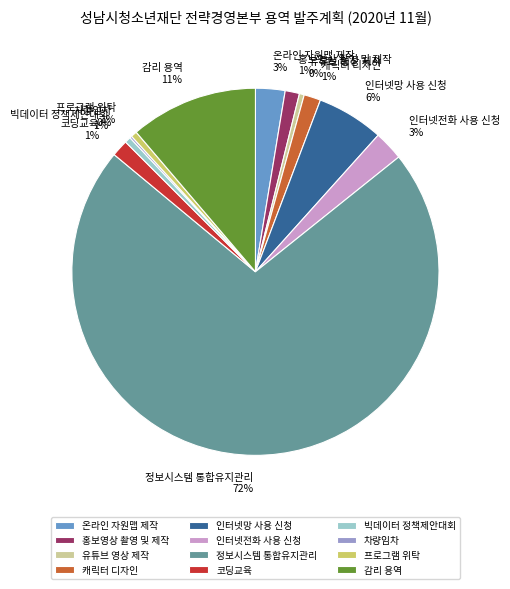

Between 인터넷전화 사용 신청 and 감리 용역, which is larger?

감리 용역